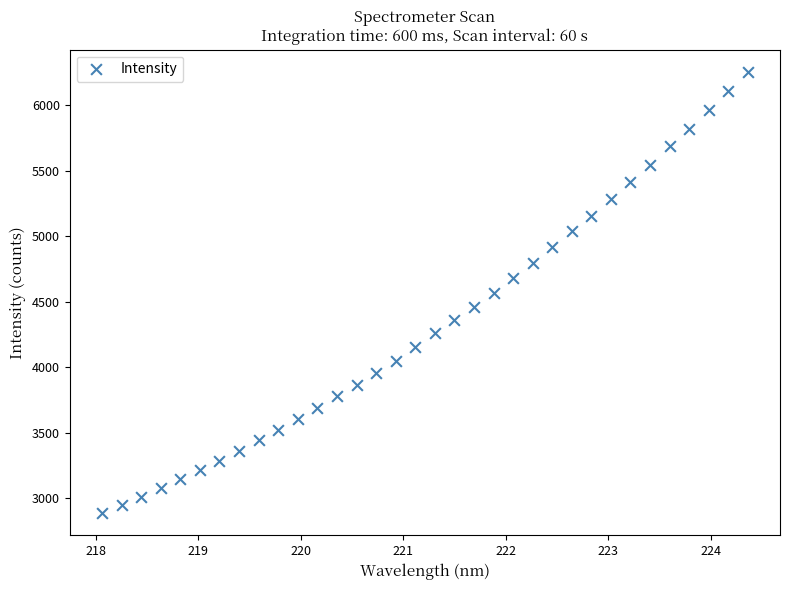

What is the range of Y values (max minus min)?

3367.1